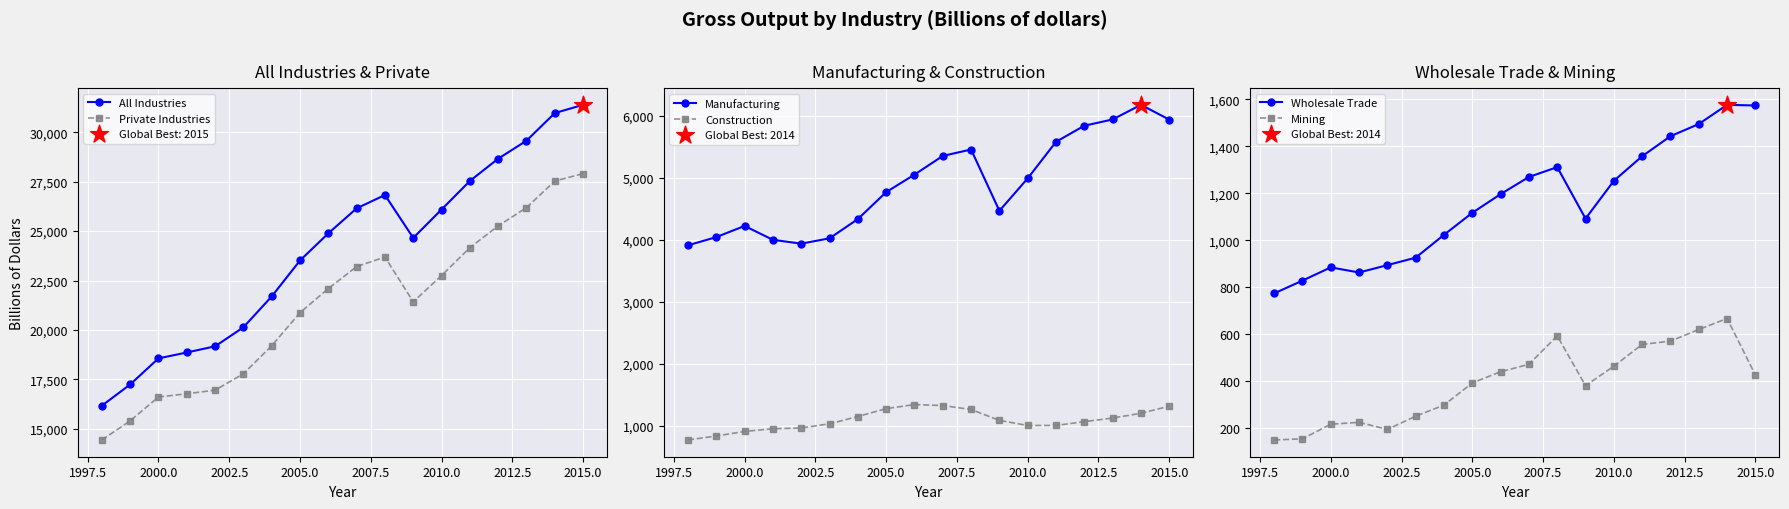

Which series has the largest Y range (max minus min)?

All Industries